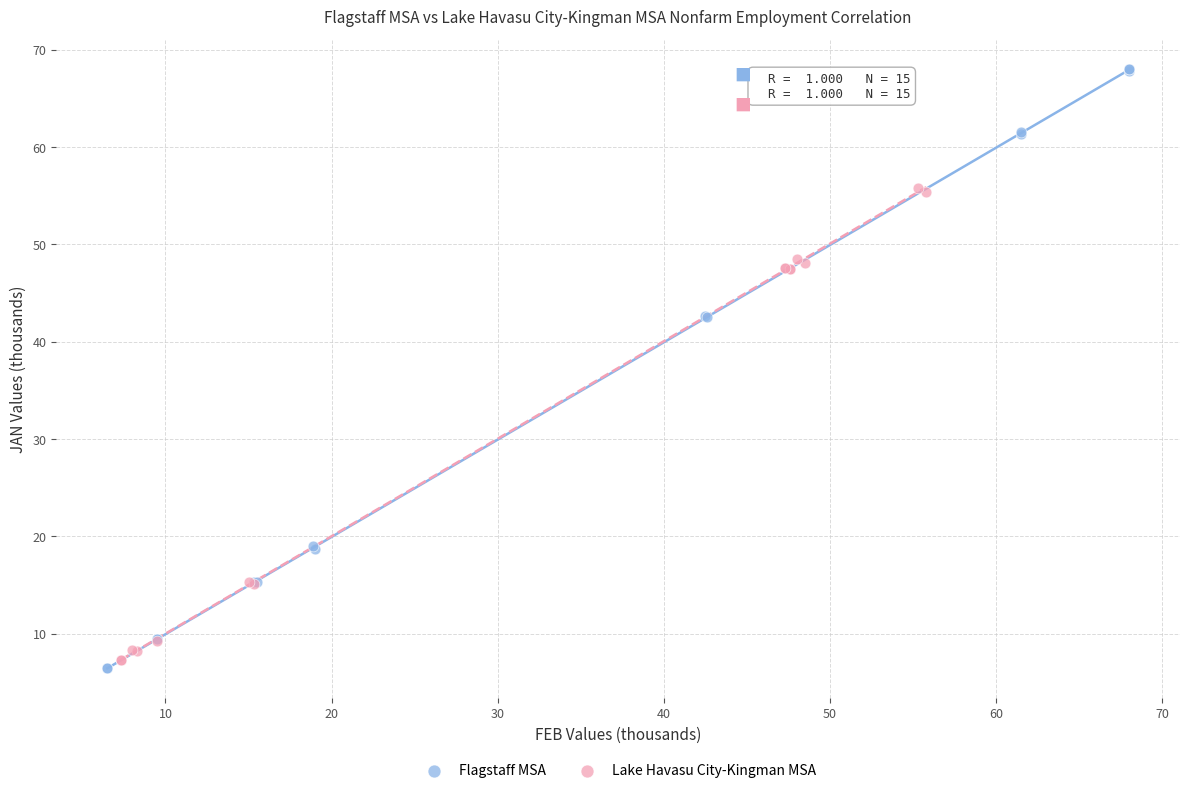

Which series has the largest Y range (max minus min)?

Flagstaff MSA